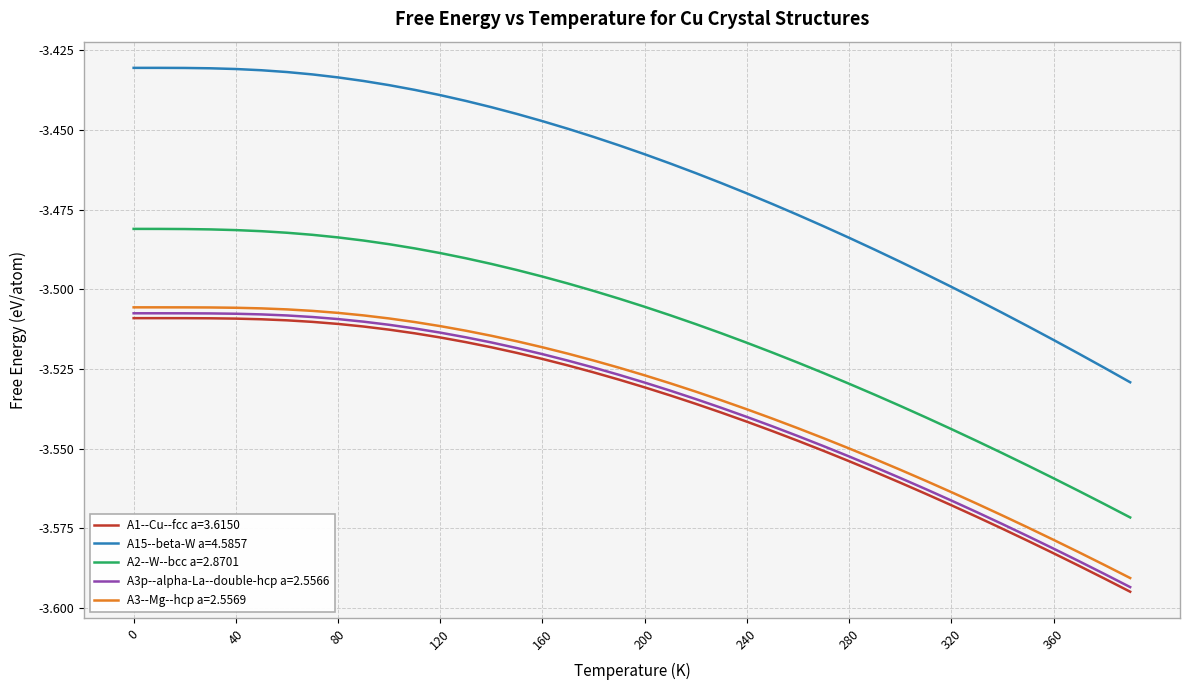

Which series has the widest spread of values?

A15--beta-W a=4.5857